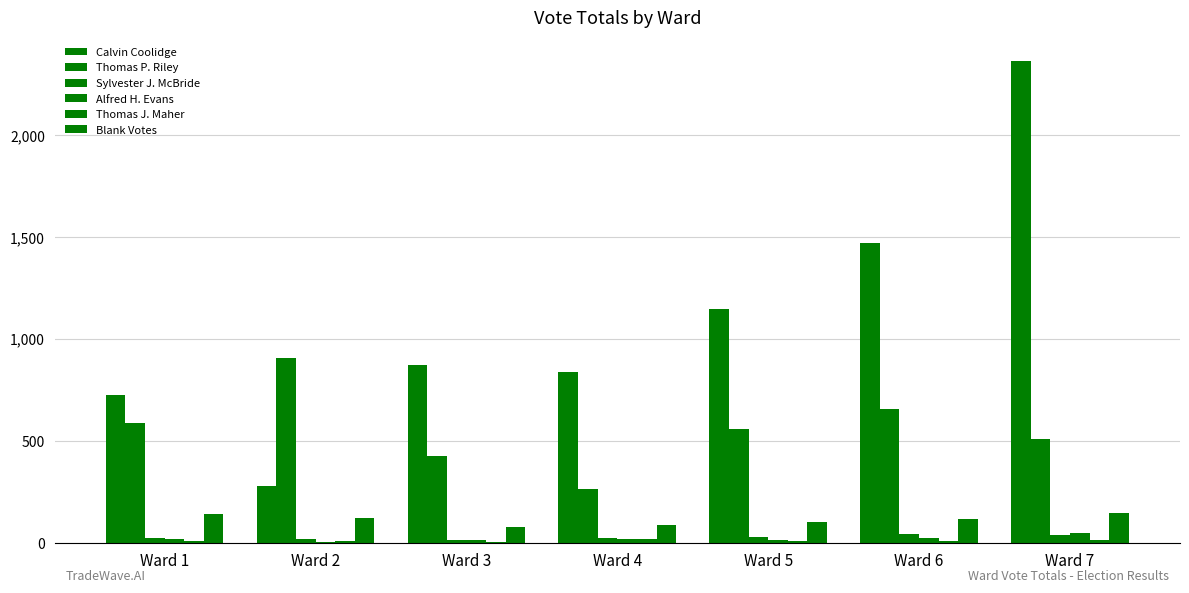

How many distinct data groups are displayed?

6